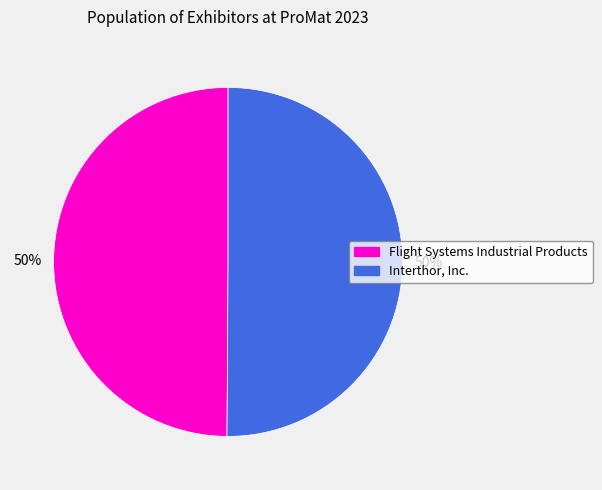

Do Interthor, Inc. and Flight Systems Industrial Products together represent more than half of the pie?

Yes